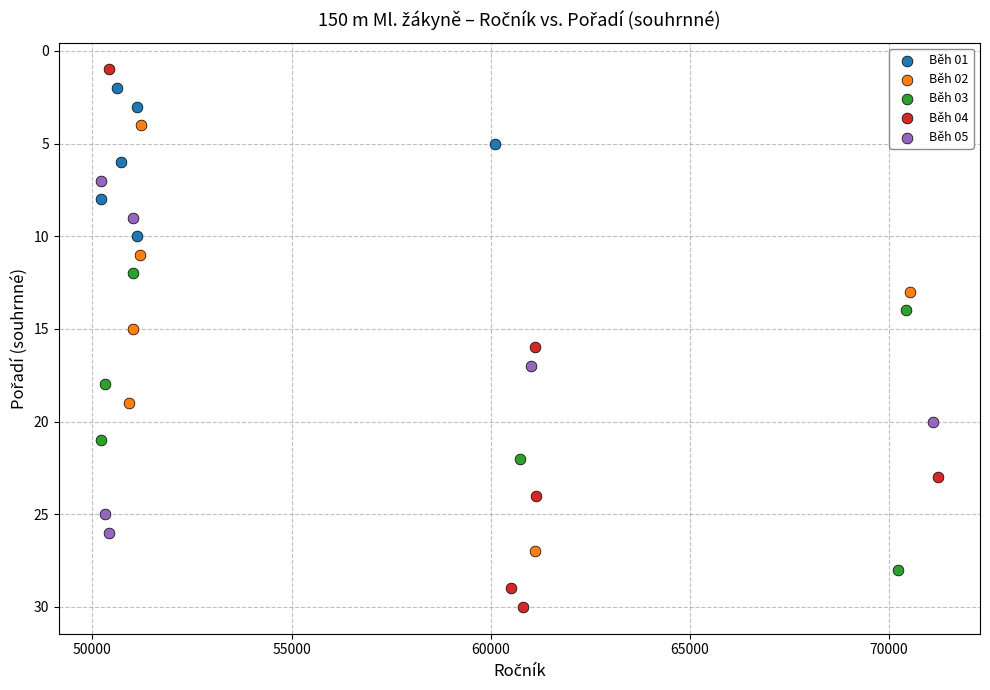

Which series has the widest spread of Y values?

Běh 04